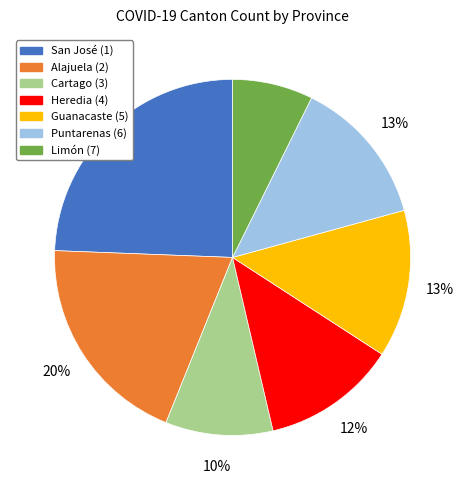

To the nearest percent, what is the combined percentage of Cartago (3) and Puntarenas (6)?

23%